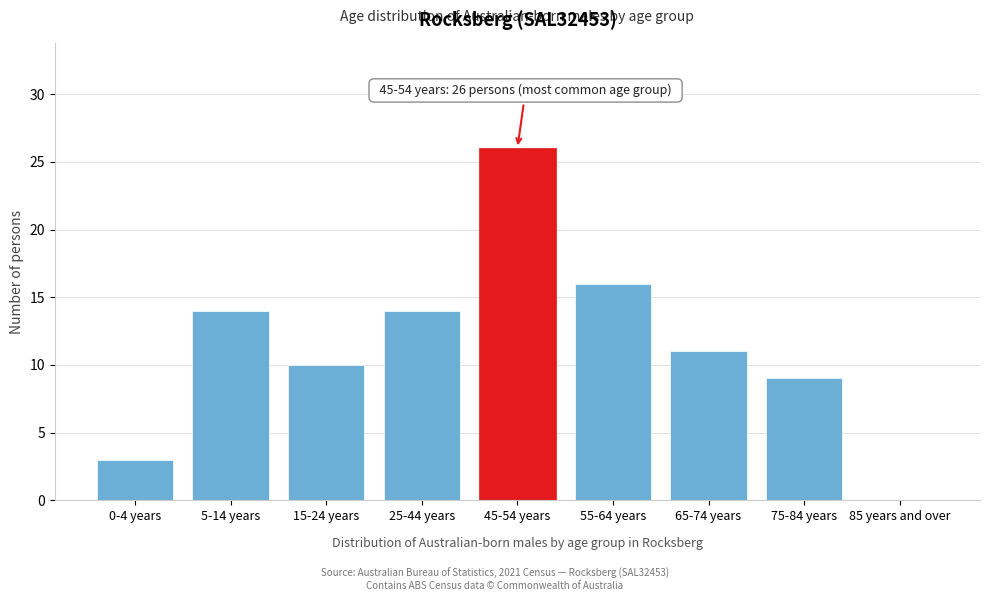

Reading right to left, extract all data points from this chart.

85 years and over=0	75-84 years=9	65-74 years=11	55-64 years=16	45-54 years=26	25-44 years=14	15-24 years=10	5-14 years=14	0-4 years=3